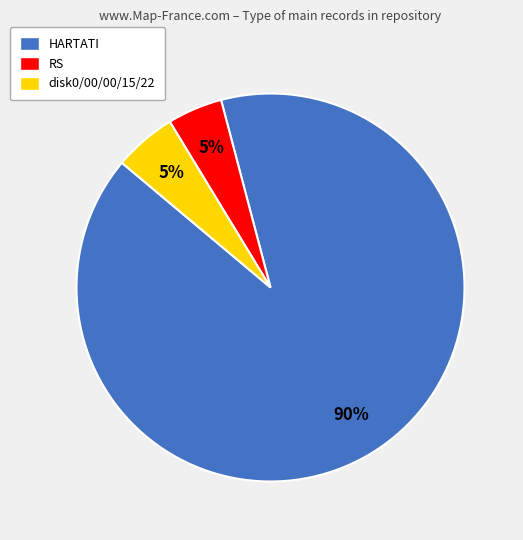

Is the sum of disk0/00/00/15/22 and HARTATI greater than half?

Yes